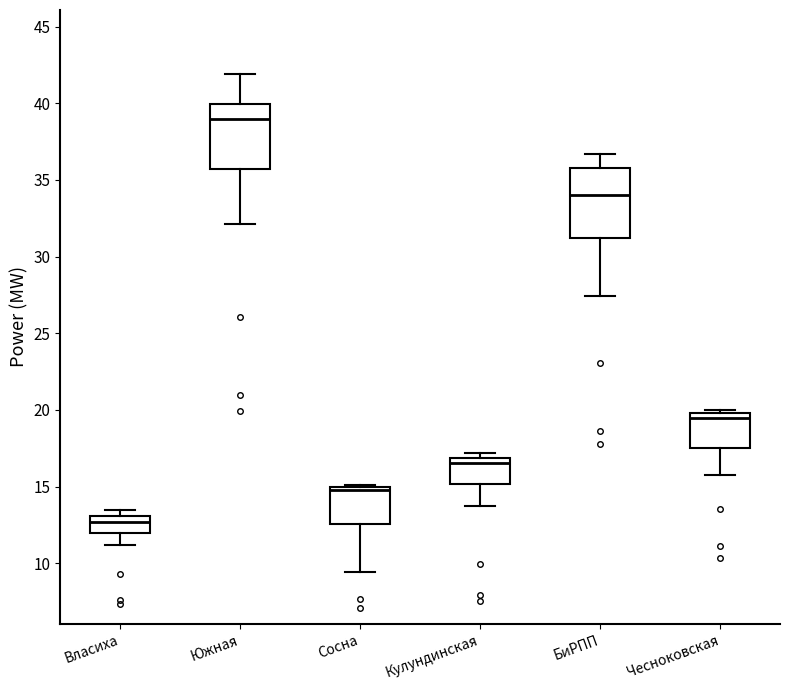

Reading left to right, transcribe this box plot: for each box, give where its median line is, the range the box spans, and where its two whiskers end, as read against the y-axis. The values are not printed on the chart, so give them approximately, as read against the axis.

Власиха: median 12.5, box 12.0 to 13.0, whiskers 11.0 to 13.5
Южная: median 39.0, box 35.5 to 40.0, whiskers 32.0 to 42.0
Сосна: median 15.0 (just below the box's upper edge), box 12.5 to 15.0, whiskers 9.5 to 15.0
Кулундинская: median 16.5, box 15.0 to 17.0, whiskers 13.5 to 17.0 (just above the box's upper edge)
БиРПП: median 34.0, box 31.0 to 36.0, whiskers 27.5 to 36.5
Чесноковская: median 19.5, box 17.5 to 20.0, whiskers 16.0 to 20.0 (just above the box's upper edge)